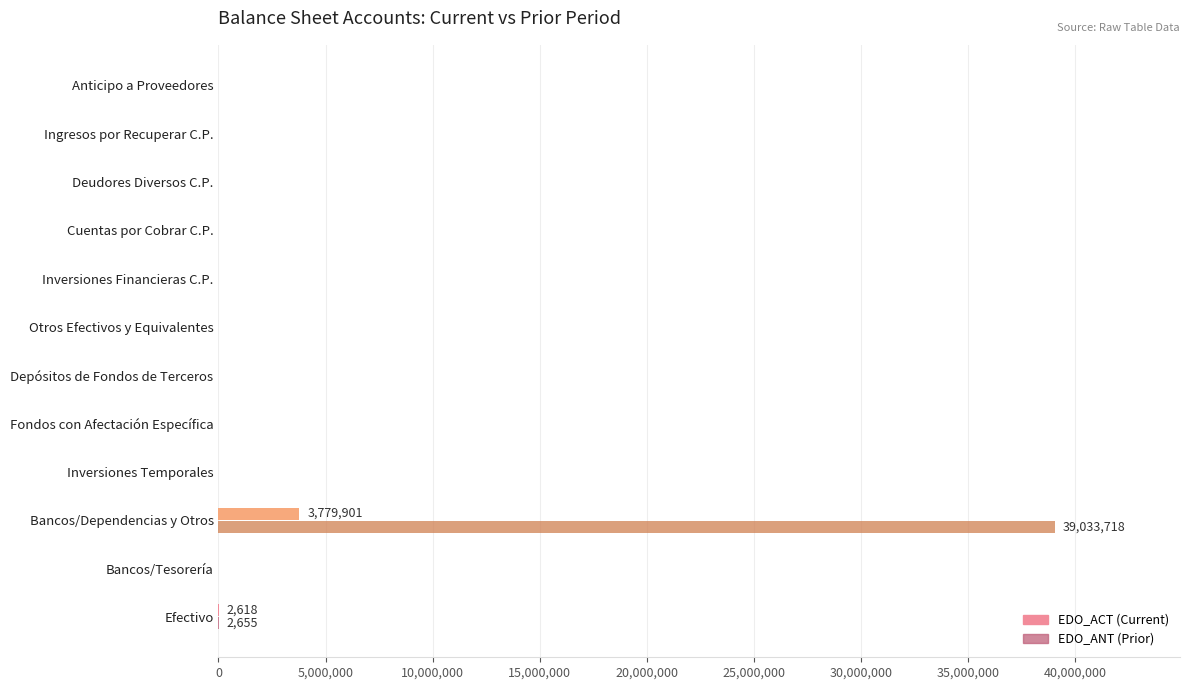

At which category is the sum across all series the highest?

Bancos/Dependencias y Otros